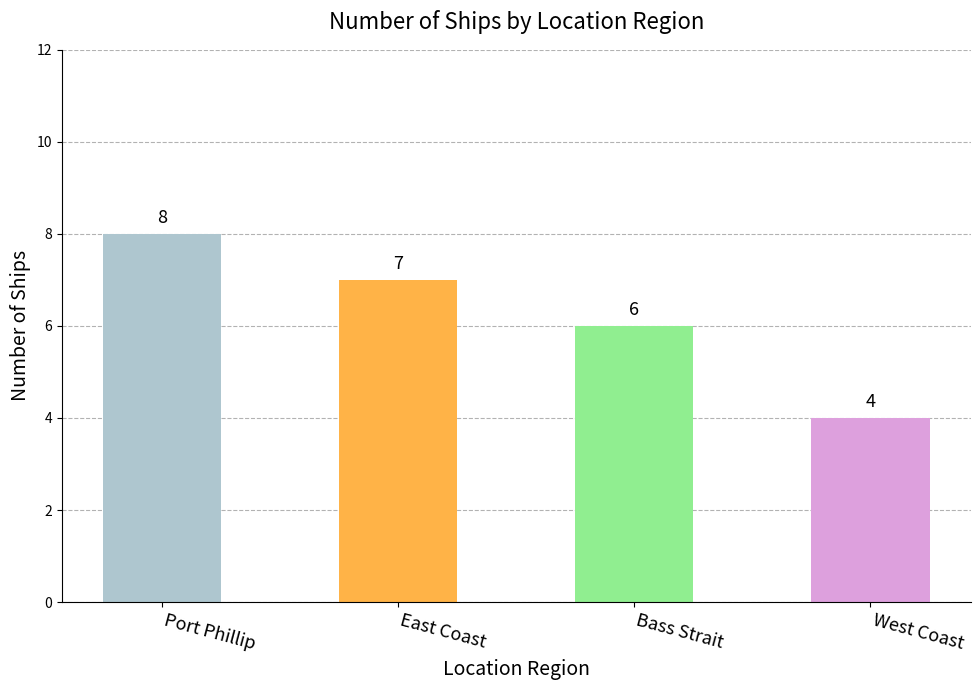

At which category does the chart reach its minimum across all series?

West Coast